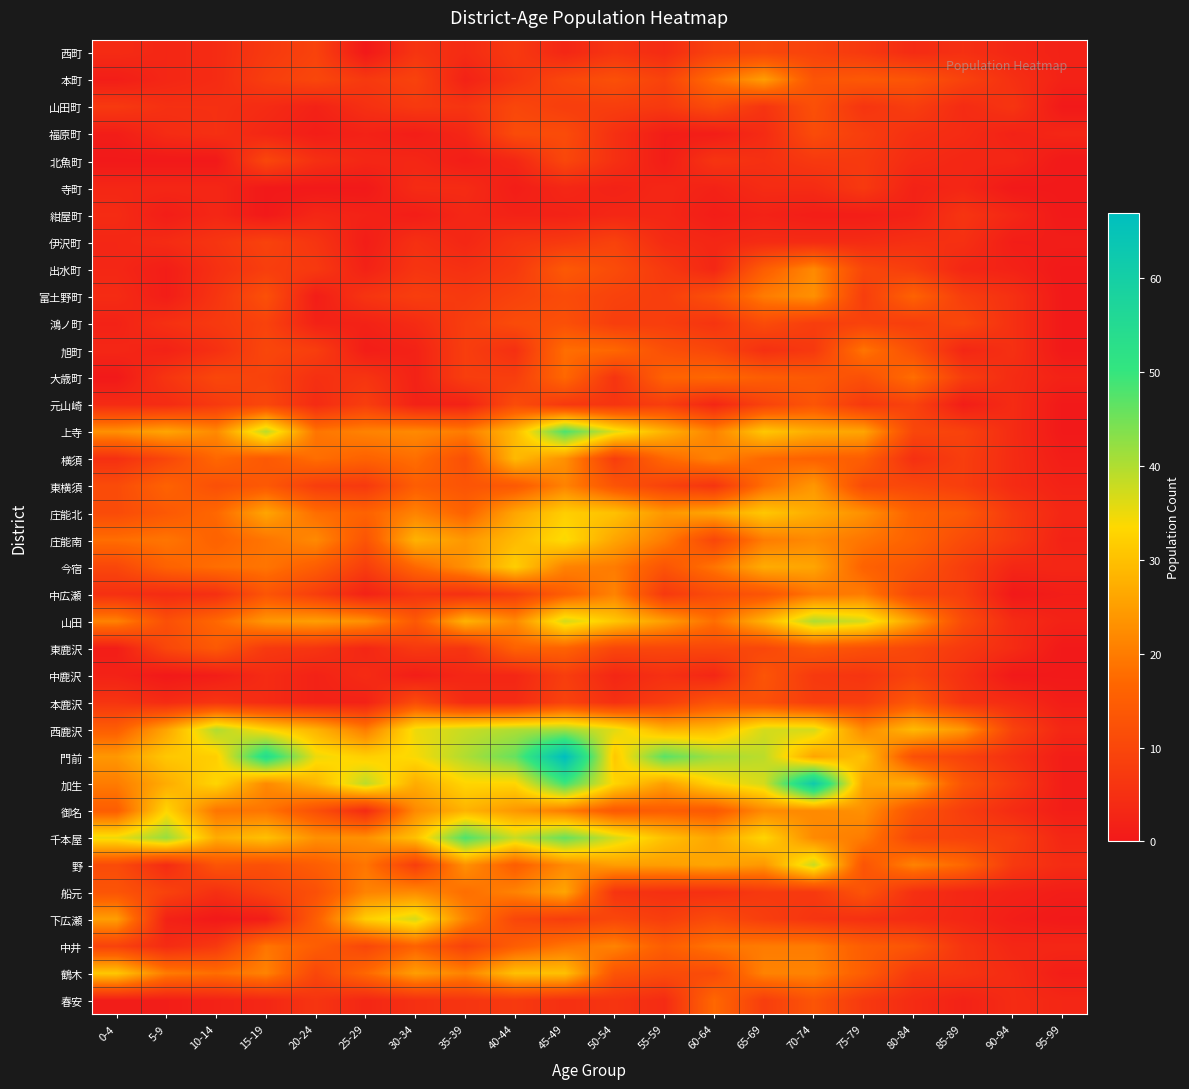

Reading left to right, extract all data points from this chart.

西町: 0-4=4	5-9=3	10-14=4	15-19=7	20-24=9	25-29=0	30-34=6	35-39=4	40-44=7	45-49=3	50-54=6	55-59=4	60-64=9	65-69=10	70-74=9	75-79=7	80-84=4	85-89=5	90-94=3	95-99=2
本町: 0-4=1	5-9=3	10-14=4	15-19=8	20-24=10	25-29=7	30-34=9	35-39=2	40-44=6	45-49=10	50-54=12	55-59=9	60-64=18	65-69=25	70-74=13	75-79=14	80-84=13	85-89=9	90-94=5	95-99=2
山田町: 0-4=7	5-9=5	10-14=5	15-19=4	20-24=2	25-29=5	30-34=7	35-39=6	40-44=10	45-49=8	50-54=8	55-59=7	60-64=11	65-69=6	70-74=12	75-79=6	80-84=8	85-89=4	90-94=6	95-99=0
福原町: 0-4=1	5-9=4	10-14=5	15-19=3	20-24=1	25-29=2	30-34=1	35-39=3	40-44=11	45-49=11	50-54=5	55-59=1	60-64=1	65-69=4	70-74=11	75-79=8	80-84=5	85-89=4	90-94=2	95-99=3
北魚町: 0-4=0	5-9=0	10-14=0	15-19=10	20-24=5	25-29=3	30-34=3	35-39=1	40-44=3	45-49=10	50-54=5	55-59=1	60-64=6	65-69=5	70-74=7	75-79=7	80-84=4	85-89=3	90-94=3	95-99=0
寺町: 0-4=3	5-9=3	10-14=3	15-19=0	20-24=0	25-29=0	30-34=4	35-39=4	40-44=1	45-49=3	50-54=2	55-59=3	60-64=2	65-69=4	70-74=4	75-79=7	80-84=2	85-89=3	90-94=0	95-99=0
紺屋町: 0-4=4	5-9=1	10-14=3	15-19=0	20-24=3	25-29=2	30-34=1	35-39=3	40-44=2	45-49=2	50-54=3	55-59=3	60-64=1	65-69=2	70-74=1	75-79=1	80-84=2	85-89=6	90-94=3	95-99=0
伊沢町: 0-4=3	5-9=4	10-14=6	15-19=9	20-24=6	25-29=1	30-34=5	35-39=3	40-44=6	45-49=7	50-54=9	55-59=4	60-64=3	65-69=4	70-74=4	75-79=4	80-84=5	85-89=5	90-94=1	95-99=1
出水町: 0-4=3	5-9=1	10-14=5	15-19=8	20-24=7	25-29=2	30-34=6	35-39=5	40-44=7	45-49=14	50-54=11	55-59=7	60-64=3	65-69=15	70-74=22	75-79=10	80-84=8	85-89=3	90-94=2	95-99=0
富土野町: 0-4=4	5-9=1	10-14=6	15-19=12	20-24=1	25-29=6	30-34=8	35-39=7	40-44=9	45-49=11	50-54=9	55-59=8	60-64=12	65-69=20	70-74=23	75-79=8	80-84=16	85-89=8	90-94=5	95-99=0
鴻ノ町: 0-4=2	5-9=5	10-14=7	15-19=9	20-24=2	25-29=2	30-34=4	35-39=8	40-44=11	45-49=12	50-54=8	55-59=8	60-64=6	65-69=11	70-74=8	75-79=9	80-84=8	85-89=10	90-94=5	95-99=0
旭町: 0-4=3	5-9=2	10-14=5	15-19=10	20-24=8	25-29=1	30-34=2	35-39=8	40-44=5	45-49=18	50-54=17	55-59=12	60-64=10	65-69=5	70-74=7	75-79=19	80-84=12	85-89=3	90-94=5	95-99=0
大歳町: 0-4=0	5-9=6	10-14=10	15-19=9	20-24=5	25-29=6	30-34=2	35-39=8	40-44=8	45-49=17	50-54=6	55-59=16	60-64=17	65-69=15	70-74=14	75-79=12	80-84=18	85-89=8	90-94=4	95-99=2
元山崎: 0-4=4	5-9=4	10-14=7	15-19=10	20-24=4	25-29=8	30-34=2	35-39=2	40-44=11	45-49=7	50-54=6	55-59=8	60-64=3	65-69=9	70-74=13	75-79=7	80-84=9	85-89=1	90-94=4	95-99=0
上寺: 0-4=23	5-9=26	10-14=22	15-19=39	20-24=19	25-29=21	30-34=22	35-39=20	40-44=29	45-49=48	50-54=36	55-59=28	60-64=21	65-69=31	70-74=27	75-79=26	80-84=10	85-89=9	90-94=4	95-99=0
横須: 0-4=5	5-9=10	10-14=17	15-19=14	20-24=18	25-29=16	30-34=18	35-39=12	40-44=29	45-49=23	50-54=8	55-59=17	60-64=21	65-69=17	70-74=16	75-79=15	80-84=5	85-89=8	90-94=4	95-99=1
東横須: 0-4=11	5-9=16	10-14=12	15-19=14	20-24=8	25-29=7	30-34=15	35-39=13	40-44=14	45-49=21	50-54=13	55-59=9	60-64=6	65-69=18	70-74=24	75-79=11	80-84=10	85-89=8	90-94=4	95-99=2
庄能北: 0-4=11	5-9=14	10-14=17	15-19=26	20-24=18	25-29=16	30-34=21	35-39=16	40-44=26	45-49=32	50-54=30	55-59=24	60-64=26	65-69=31	70-74=27	75-79=23	80-84=16	85-89=14	90-94=7	95-99=3
庄能南: 0-4=18	5-9=19	10-14=16	15-19=19	20-24=22	25-29=13	30-34=28	35-39=24	40-44=29	45-49=34	50-54=26	55-59=20	60-64=10	65-69=20	70-74=22	75-79=19	80-84=16	85-89=11	90-94=7	95-99=2
今宿: 0-4=10	5-9=16	10-14=18	15-19=19	20-24=15	25-29=8	30-34=17	35-39=23	40-44=32	45-49=21	50-54=20	55-59=13	60-64=19	65-69=27	70-74=26	75-79=16	80-84=13	85-89=8	90-94=3	95-99=3
中広瀬: 0-4=5	5-9=4	10-14=5	15-19=13	20-24=8	25-29=2	30-34=6	35-39=5	40-44=8	45-49=15	50-54=21	55-59=7	60-64=11	65-69=13	70-74=19	75-79=20	80-84=10	85-89=8	90-94=0	95-99=1
山田: 0-4=21	5-9=12	10-14=17	15-19=24	20-24=25	25-29=23	30-34=14	35-39=28	40-44=22	45-49=37	50-54=31	55-59=25	60-64=18	65-69=28	70-74=40	75-79=37	80-84=25	85-89=11	90-94=4	95-99=2
東鹿沢: 0-4=1	5-9=10	10-14=14	15-19=7	20-24=6	25-29=3	30-34=7	35-39=6	40-44=16	45-49=16	50-54=10	55-59=10	60-64=10	65-69=10	70-74=14	75-79=12	80-84=10	85-89=7	90-94=4	95-99=0
中鹿沢: 0-4=2	5-9=0	10-14=1	15-19=4	20-24=2	25-29=4	30-34=1	35-39=3	40-44=3	45-49=8	50-54=3	55-59=5	60-64=3	65-69=13	70-74=7	75-79=6	80-84=9	85-89=5	90-94=0	95-99=0
本鹿沢: 0-4=6	5-9=4	10-14=6	15-19=4	20-24=2	25-29=2	30-34=11	35-39=4	40-44=4	45-49=9	50-54=5	55-59=8	60-64=13	65-69=12	70-74=8	75-79=8	80-84=14	85-89=6	90-94=4	95-99=1
西鹿沢: 0-4=15	5-9=26	10-14=40	15-19=33	20-24=28	25-29=20	30-34=35	35-39=38	40-44=40	45-49=41	50-54=36	55-59=28	60-64=29	65-69=37	70-74=37	75-79=22	80-84=29	85-89=24	90-94=9	95-99=3
門前: 0-4=24	5-9=31	10-14=32	15-19=54	20-24=35	25-29=32	30-34=34	35-39=40	40-44=46	45-49=67	50-54=31	55-59=47	60-64=41	65-69=39	70-74=26	75-79=30	80-84=12	85-89=9	90-94=5	95-99=1
加生: 0-4=20	5-9=27	10-14=33	15-19=22	20-24=28	25-29=39	30-34=27	35-39=33	40-44=33	45-49=49	50-54=33	55-59=25	60-64=33	65-69=37	70-74=62	75-79=26	80-84=27	85-89=13	90-94=7	95-99=1
御名: 0-4=15	5-9=33	10-14=19	15-19=19	20-24=12	25-29=4	30-34=22	35-39=28	40-44=24	45-49=20	50-54=14	55-59=15	60-64=14	65-69=22	70-74=22	75-79=23	80-84=13	85-89=8	90-94=4	95-99=1
千本屋: 0-4=35	5-9=42	10-14=27	15-19=30	20-24=23	25-29=23	30-34=30	35-39=48	40-44=38	45-49=46	50-54=37	55-59=30	60-64=26	65-69=33	70-74=22	75-79=20	80-84=10	85-89=9	90-94=8	95-99=3
野: 0-4=11	5-9=4	10-14=13	15-19=12	20-24=15	25-29=19	30-34=8	35-39=23	40-44=15	45-49=22	50-54=25	55-59=25	60-64=26	65-69=24	70-74=38	75-79=13	80-84=21	85-89=17	90-94=7	95-99=4
船元: 0-4=13	5-9=9	10-14=5	15-19=9	20-24=12	25-29=21	30-34=22	35-39=18	40-44=21	45-49=26	50-54=6	55-59=5	60-64=5	65-69=7	70-74=7	75-79=13	80-84=5	85-89=3	90-94=2	95-99=1
下広瀬: 0-4=25	5-9=2	10-14=0	15-19=1	20-24=15	25-29=32	30-34=37	35-39=21	40-44=10	45-49=8	50-54=10	55-59=8	60-64=11	65-69=8	70-74=6	75-79=5	80-84=4	85-89=3	90-94=1	95-99=0
中井: 0-4=9	5-9=4	10-14=7	15-19=19	20-24=15	25-29=10	30-34=16	35-39=9	40-44=15	45-49=19	50-54=21	55-59=15	60-64=19	65-69=20	70-74=20	75-79=15	80-84=13	85-89=6	90-94=3	95-99=3
鶴木: 0-4=31	5-9=20	10-14=18	15-19=21	20-24=10	25-29=17	30-34=25	35-39=21	40-44=30	45-49=30	50-54=13	55-59=11	60-64=11	65-69=21	70-74=21	75-79=15	80-84=7	85-89=6	90-94=4	95-99=1
春安: 0-4=1	5-9=1	10-14=2	15-19=3	20-24=6	25-29=3	30-34=5	35-39=6	40-44=7	45-49=5	50-54=6	55-59=4	60-64=17	65-69=8	70-74=13	75-79=7	80-84=4	85-89=2	90-94=4	95-99=3